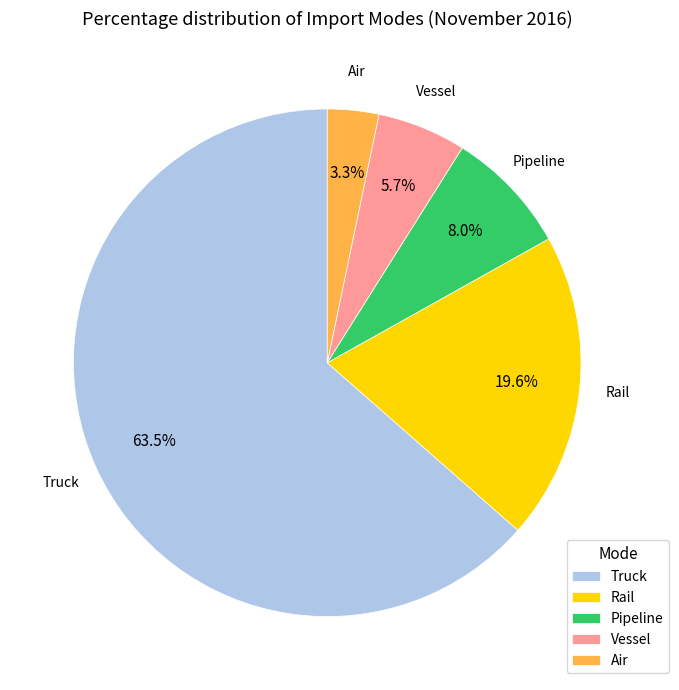

True or false: Rail accounts for 14% of the total.

False